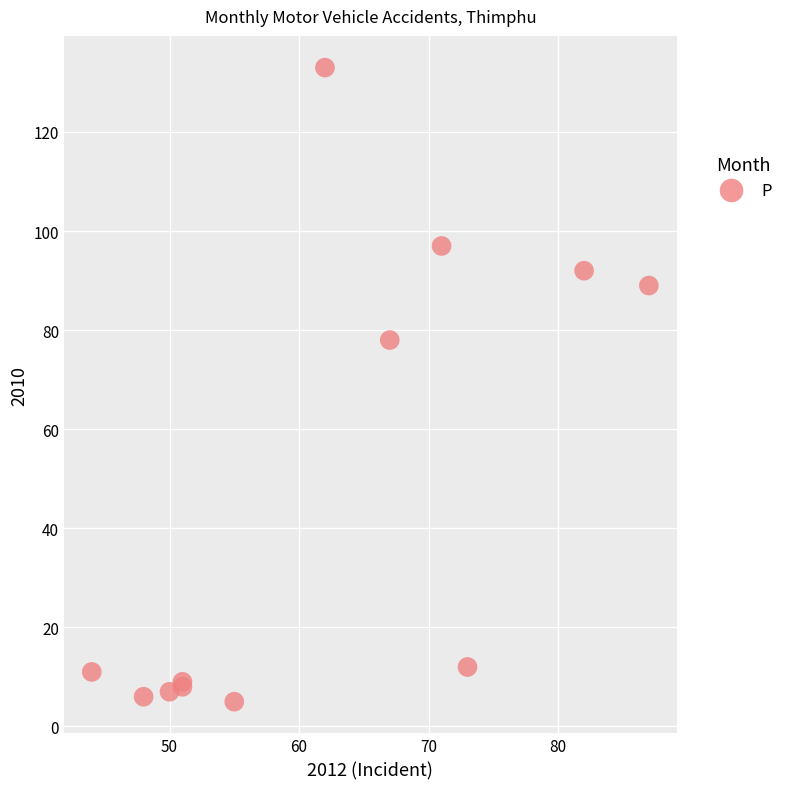

What Y value in the scatter plot is closest to 69?

78